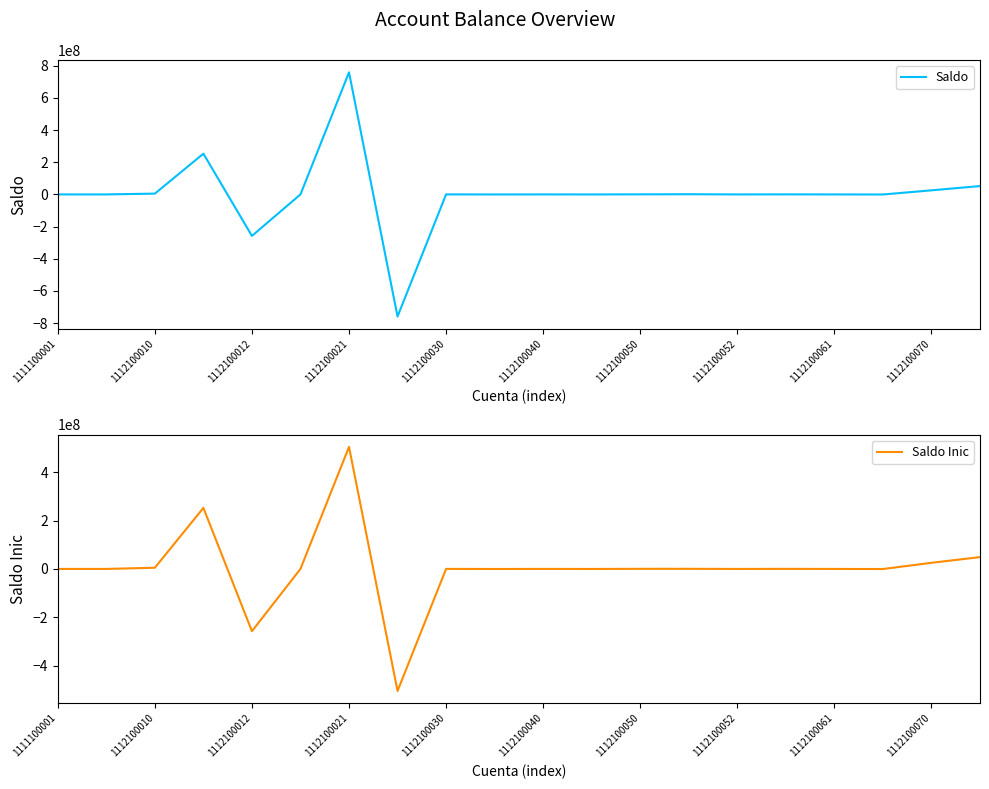

How many series are shown in this chart?

2